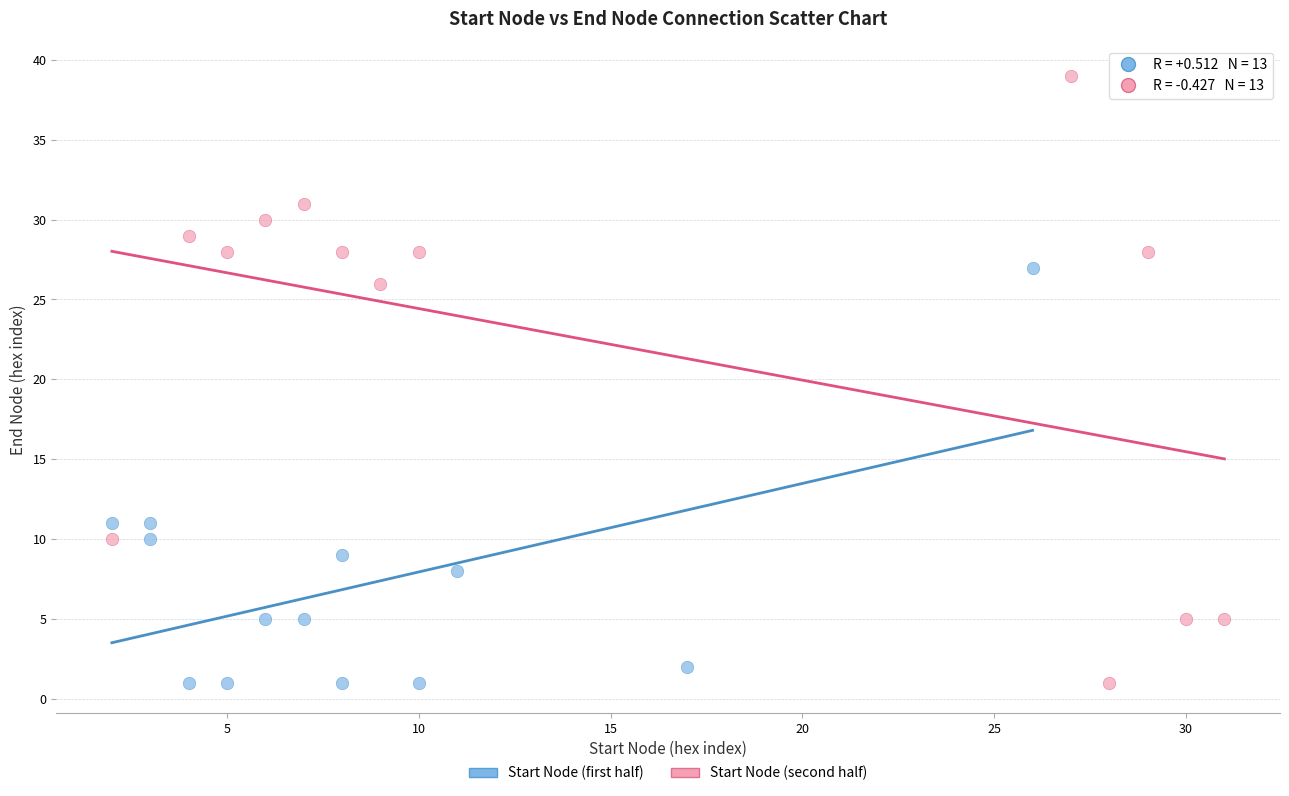

What are all the series names shown in the legend?

Start Node (first half), Start Node (second half)